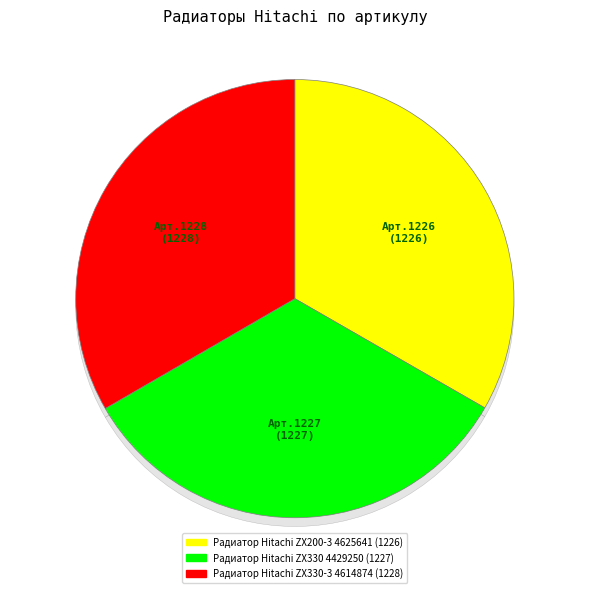

Between Радиатор Hitachi ZX330 4429250 and Радиатор Hitachi ZX200-3 4625641, which is larger?

Радиатор Hitachi ZX330 4429250